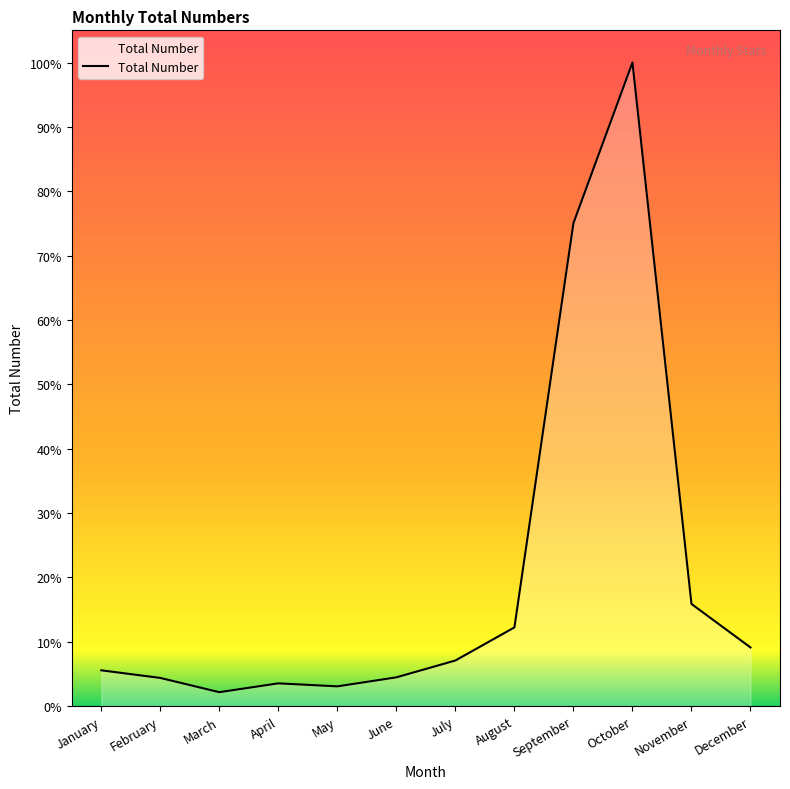

Where is the first local maximum?

April